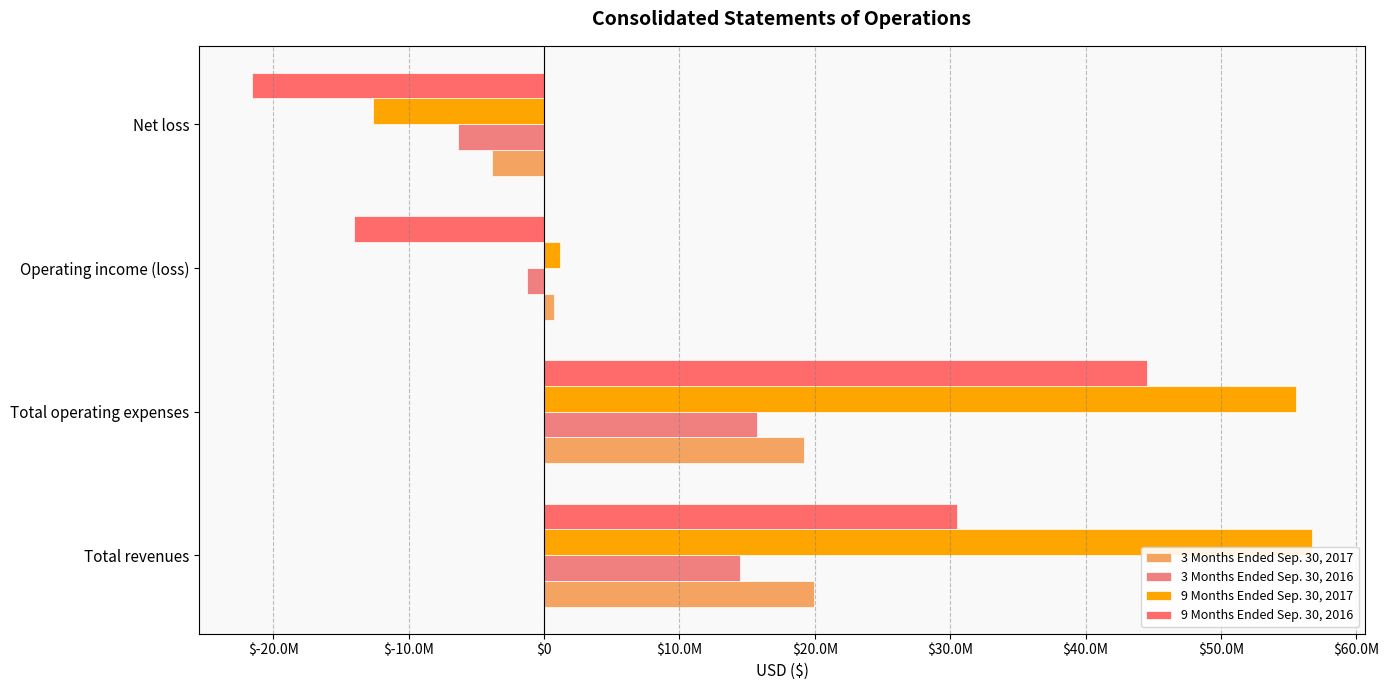

Which category has the lowest value across all series?

Net loss